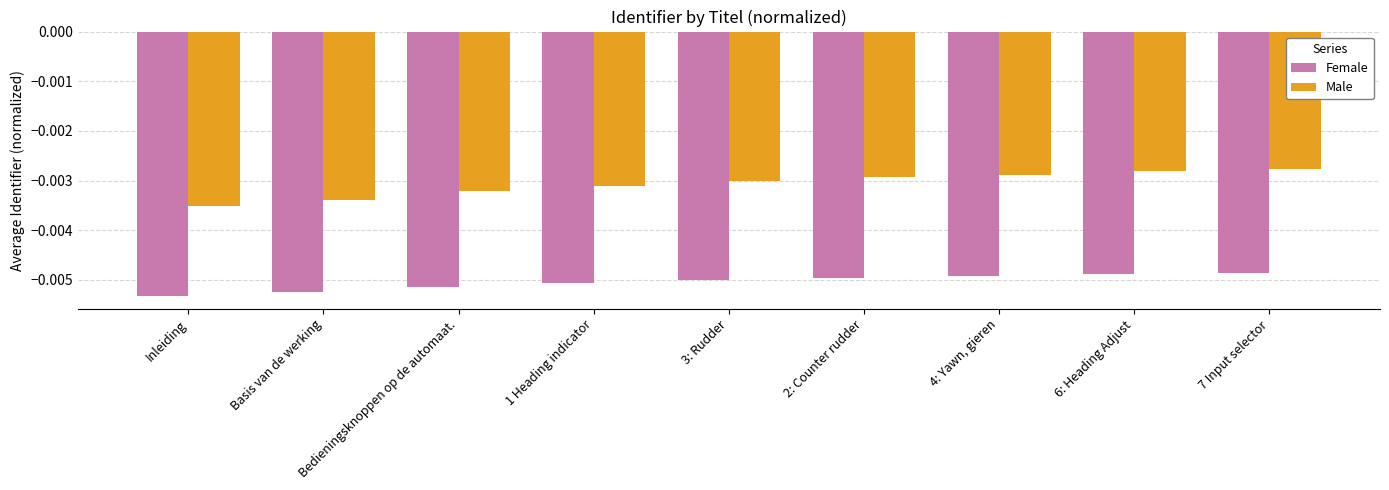

Which category has the lowest value in the Male series?

Inleiding